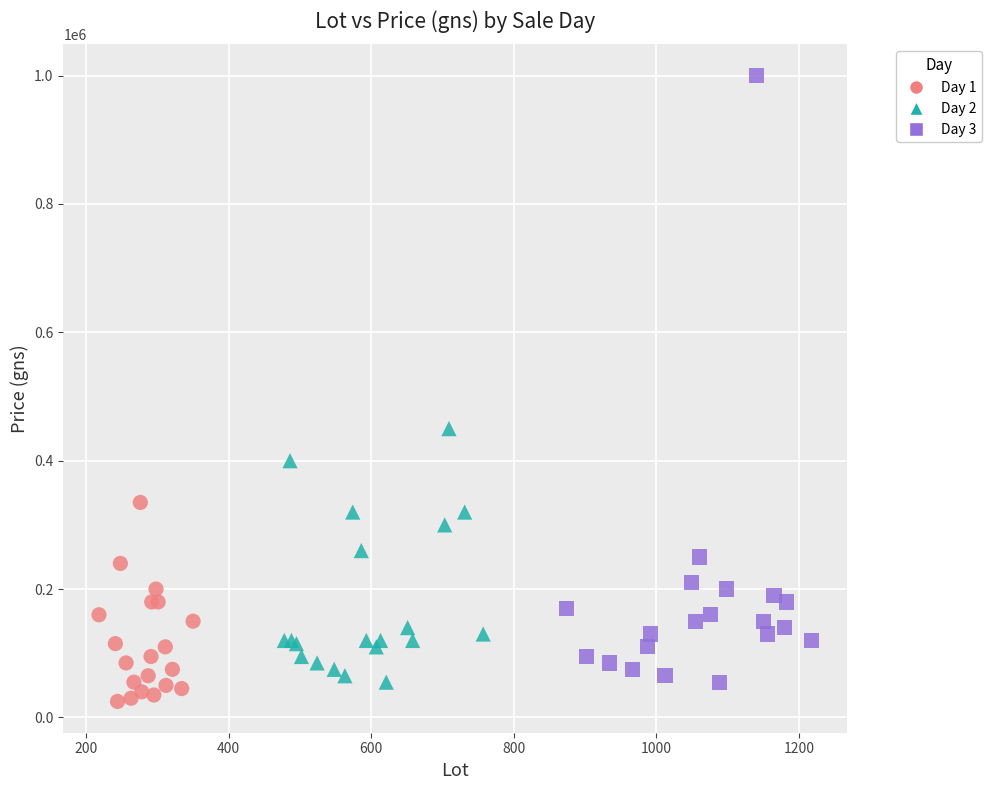

What are all the series names shown in the legend?

Day 1, Day 2, Day 3